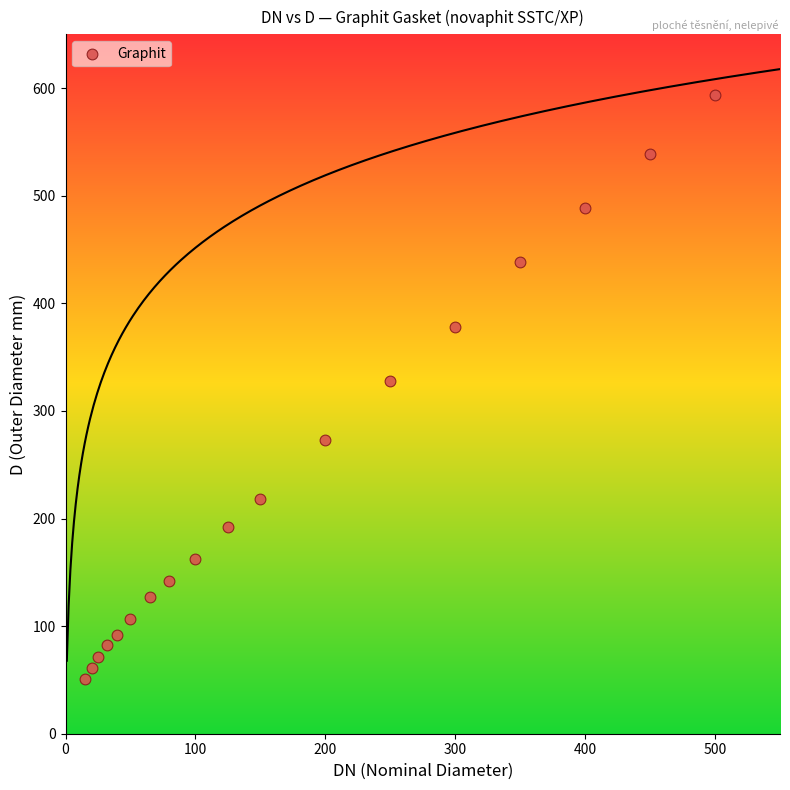

What is the range of Y values (max minus min)?

543